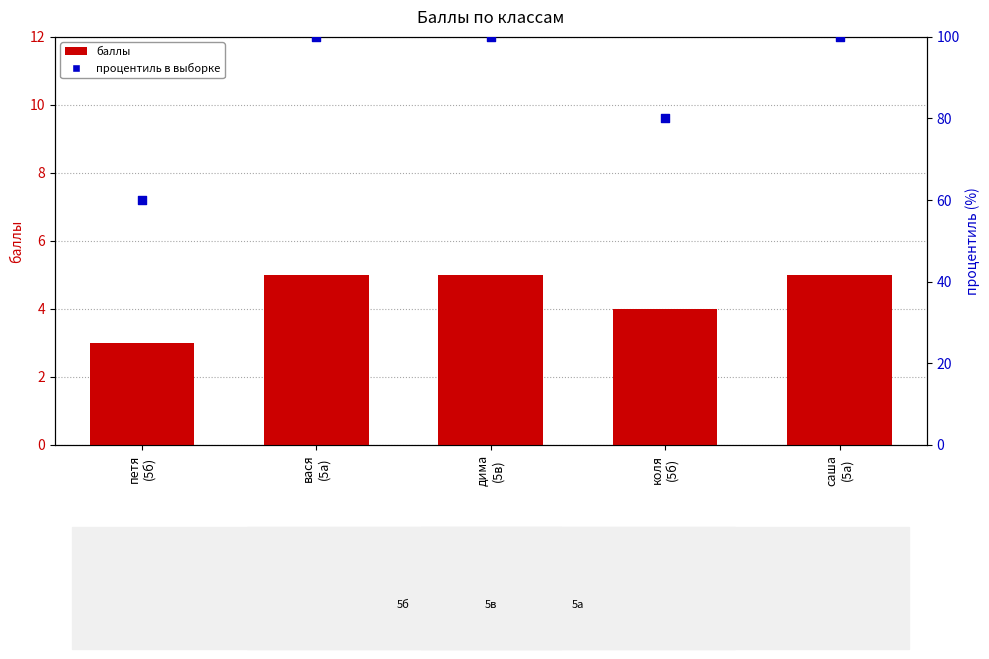

Which series has the largest Y range (max minus min)?

процентиль в выборке